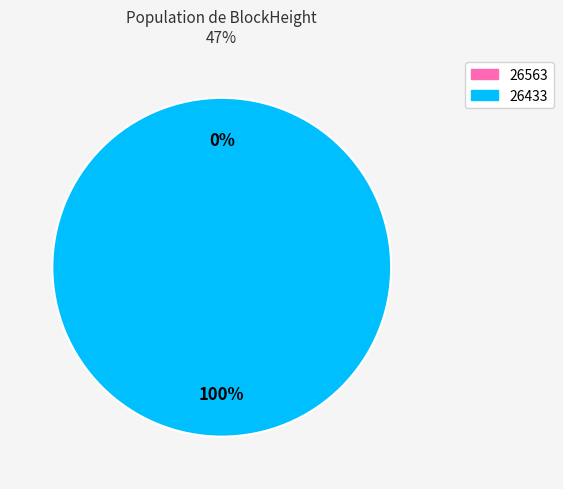

Count the number of slices in the pie.

2